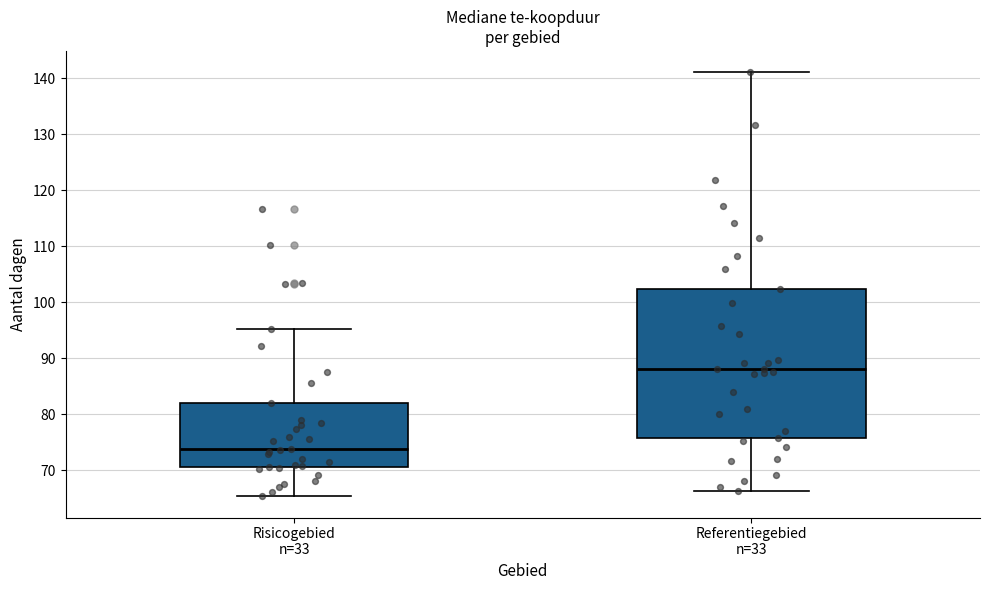

Comparing the boxes themselves (not the whiskers), which one is the tallest?

Referentiegebied n=33